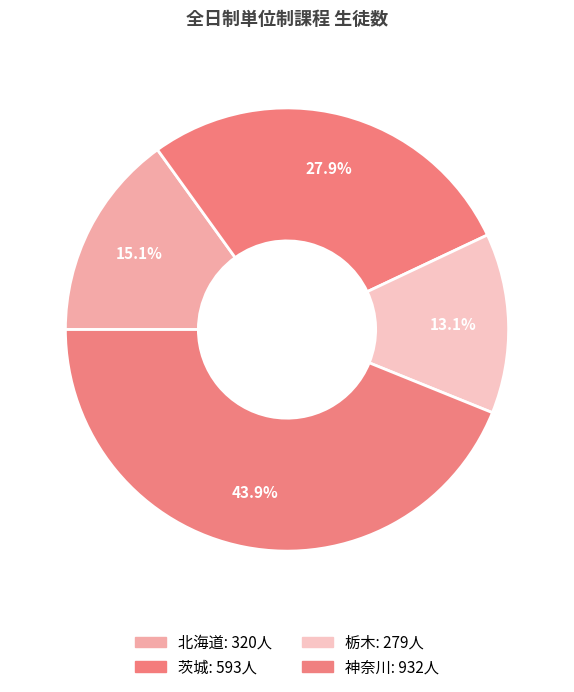

How many segments does this pie chart have?

4